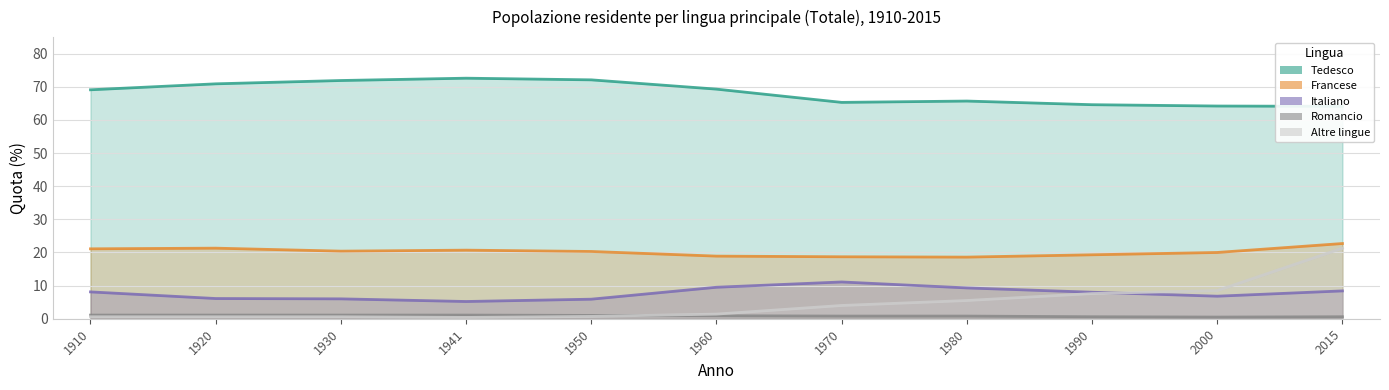

How many categories are shown in the chart?

11